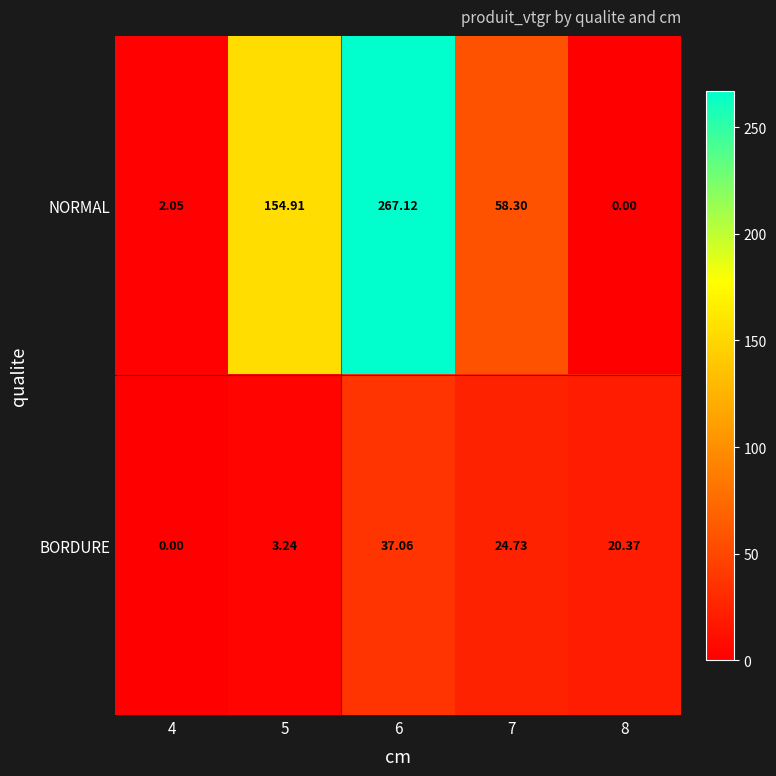

Which series has the largest total across all categories?

NORMAL